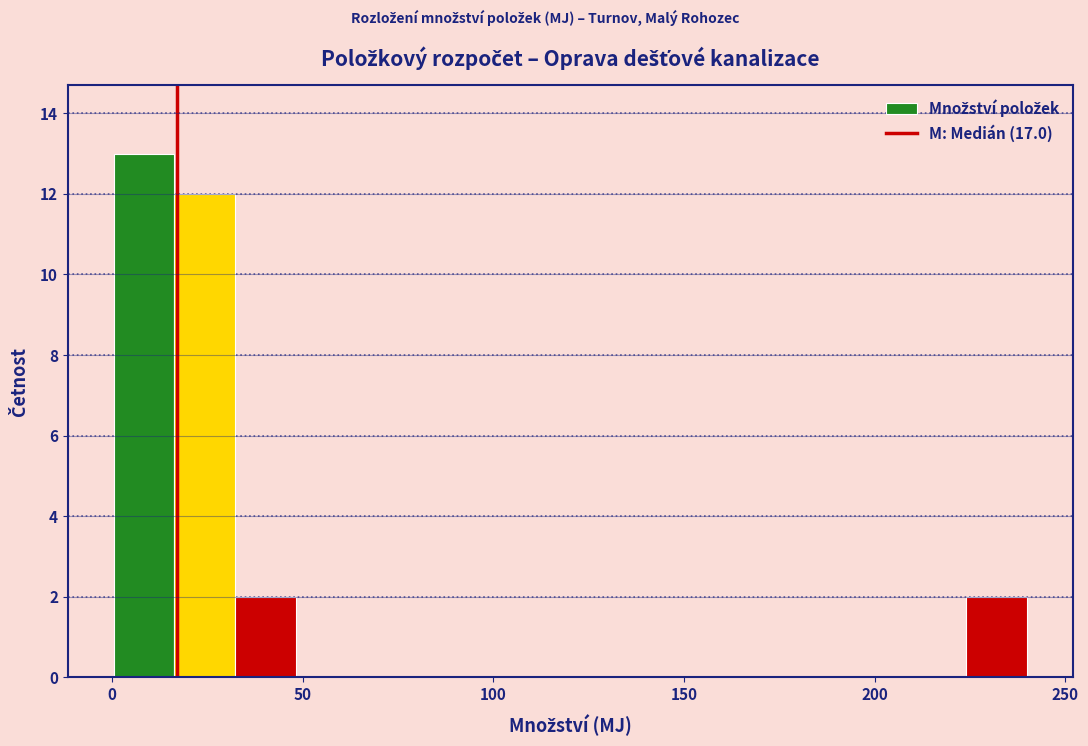

Around what value on the x-axis is the tallest bar? Give the approximate position of its centre, as read against the axis.

10